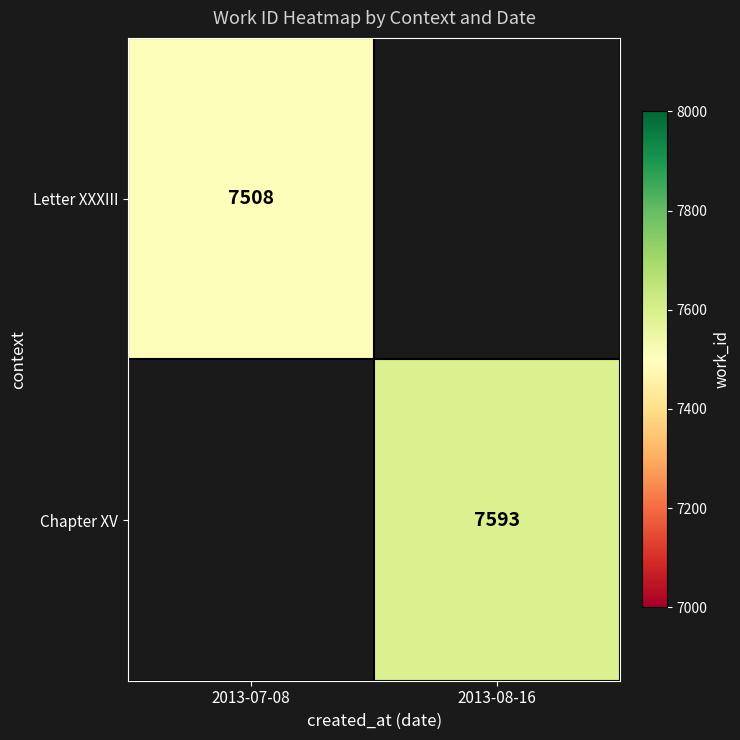

At how many categories does at least one series exceed 7591?

1